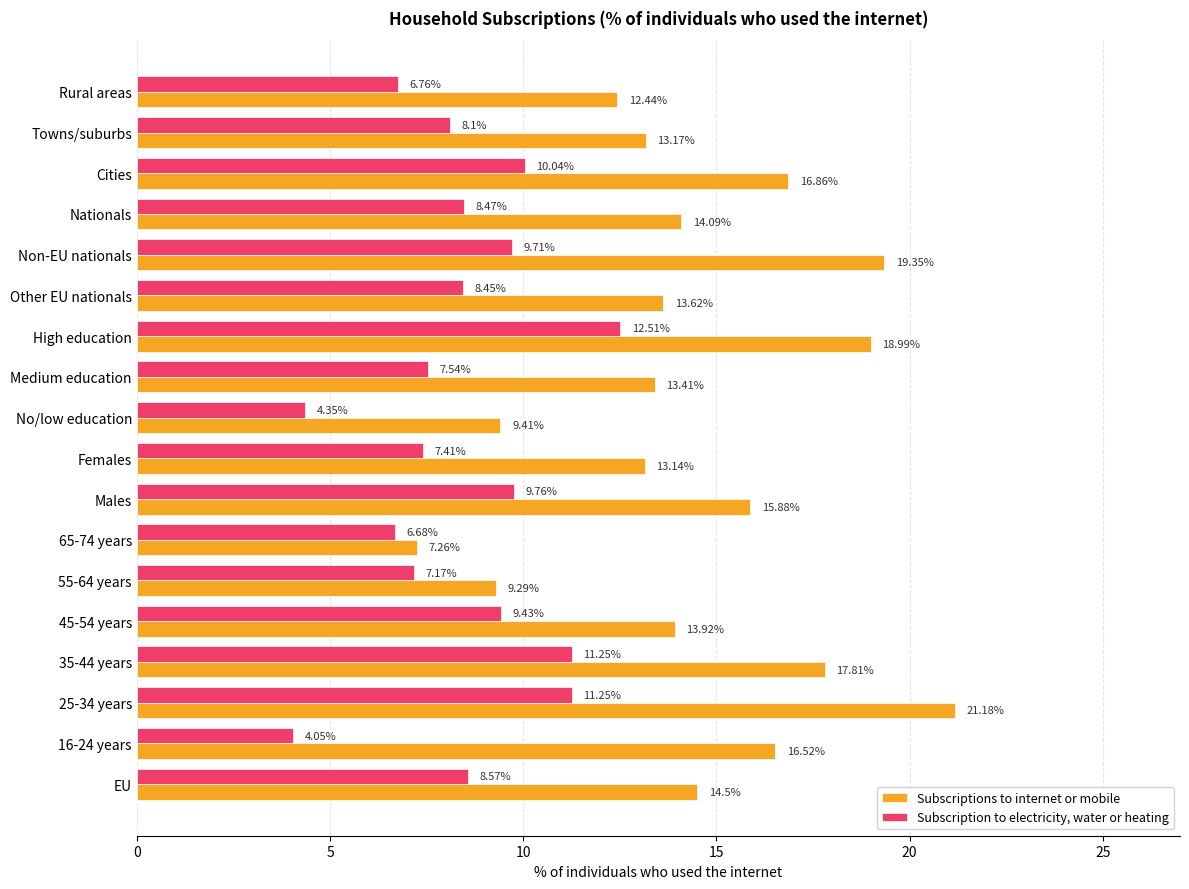

List the labels in order of Subscriptions to internet or mobile value, smallest first.

65-74 years, 55-64 years, No/low education, Rural areas, Females, Towns/suburbs, Medium education, Other EU nationals, 45-54 years, Nationals, EU, Males, 16-24 years, Cities, 35-44 years, High education, Non-EU nationals, 25-34 years